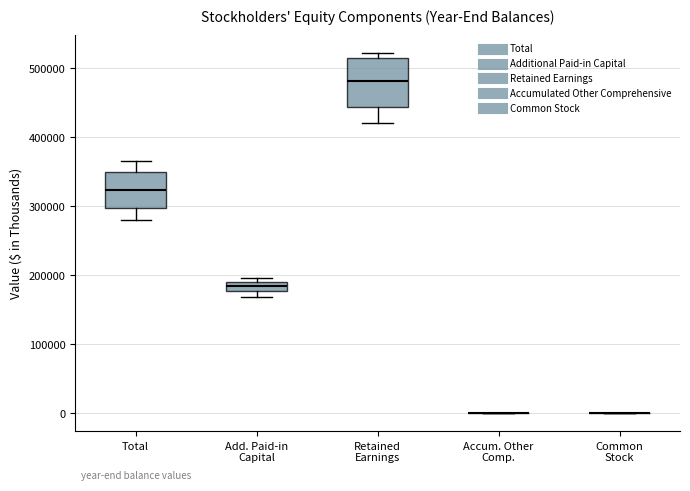

Which box is the tallest, from its lower edge to its upper edge?

Retained Earnings